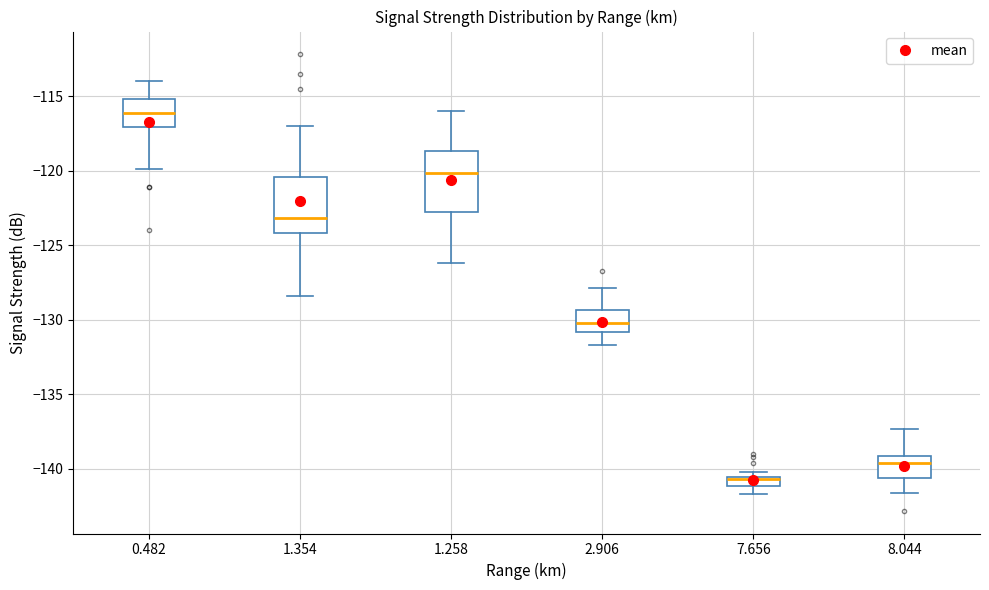

Which box has the lowest median line?

7.656